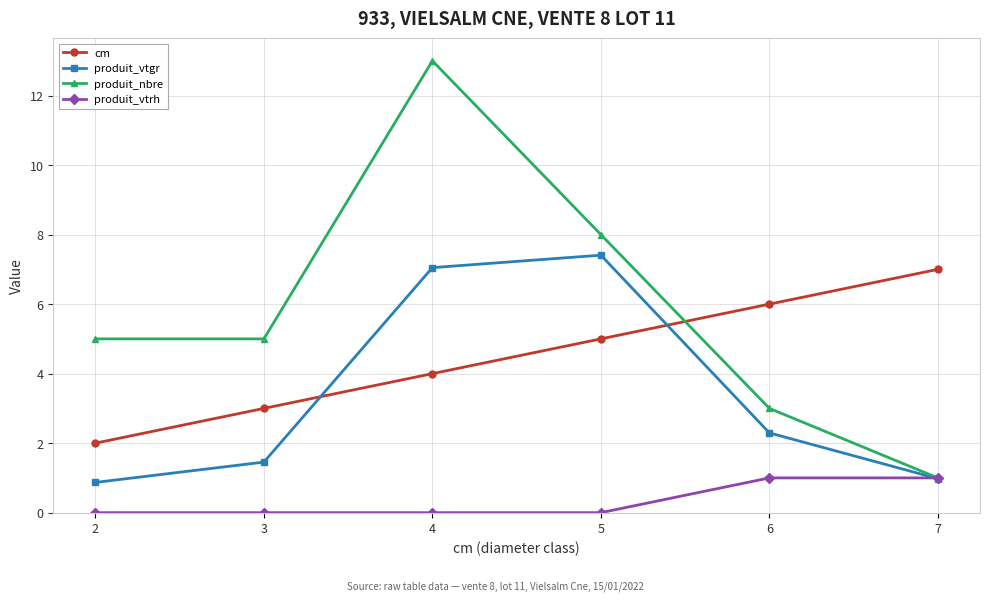

Where do produit_vtgr and produit_vtrh first cross each other?

6 and 7